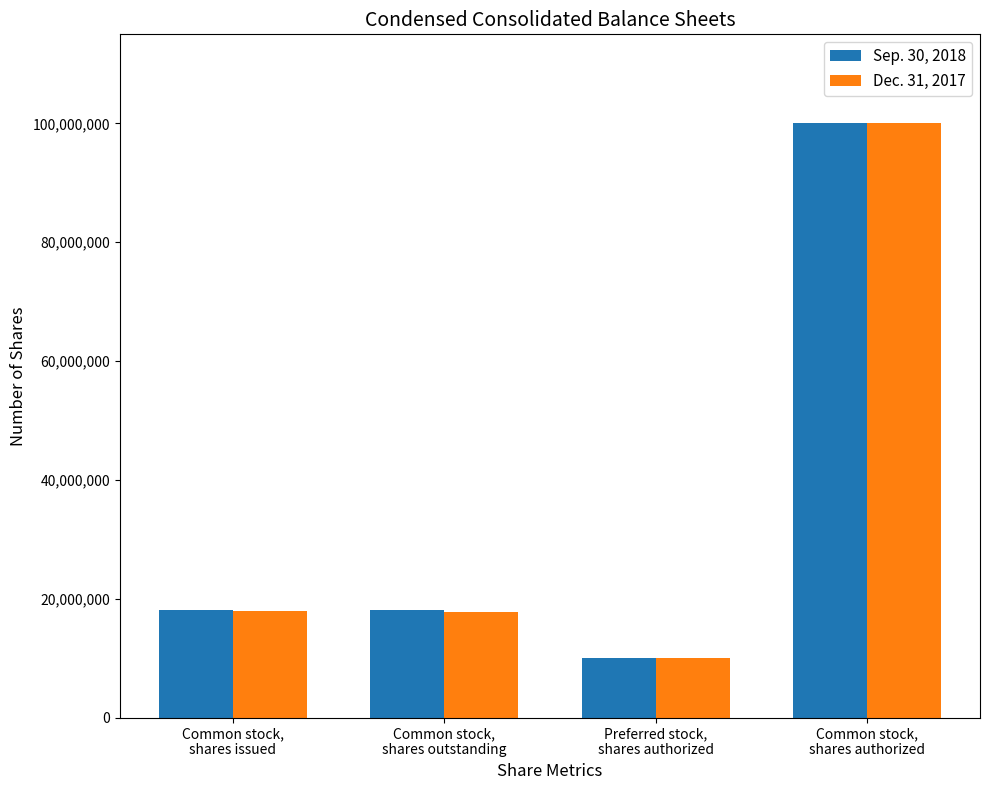

Read the Dec. 31, 2017 value at Common stock,
shares authorized, to the nearest 10.

100000000